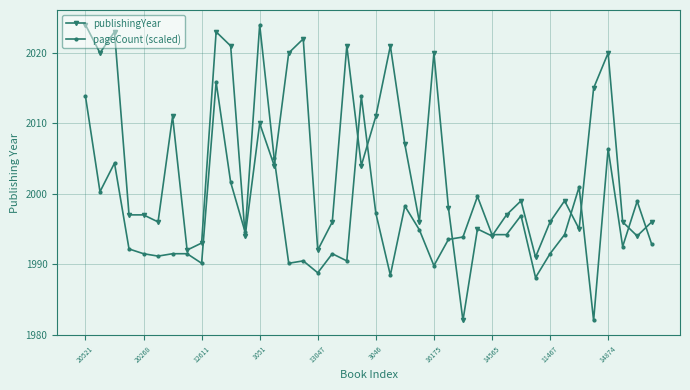

Which series has the largest total across all categories?

publishingYear